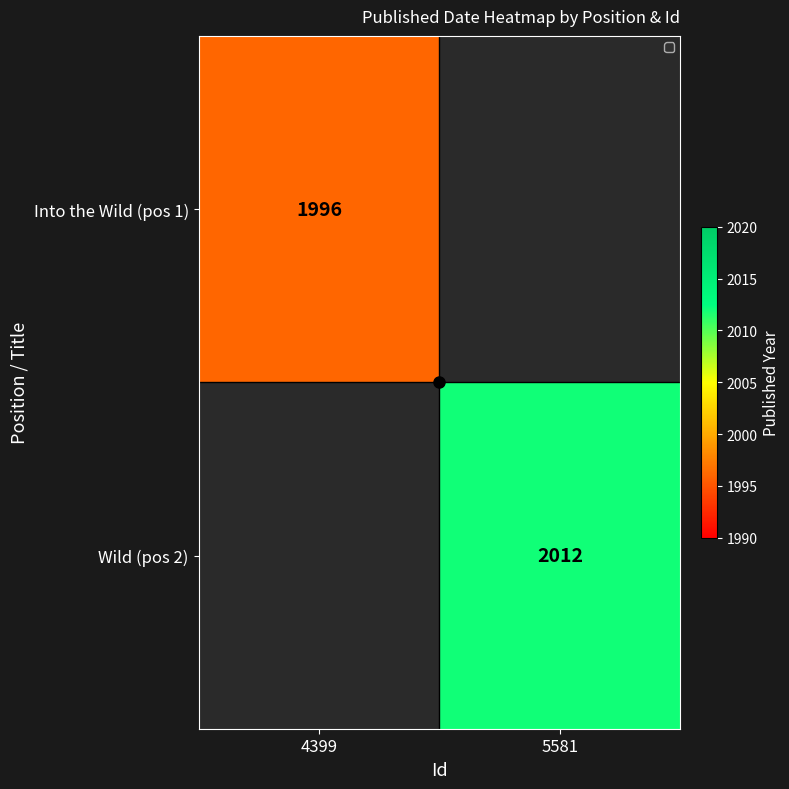

Is it true that Wild (pos 2) equals 2012 at 5581?

True